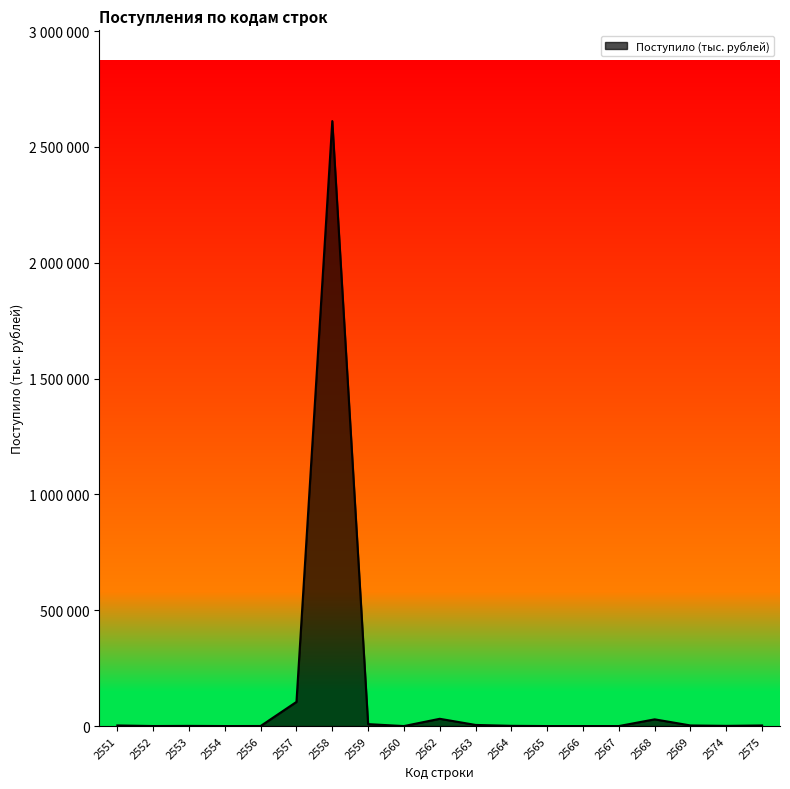

What is the value of the 1st point from the left?

2625